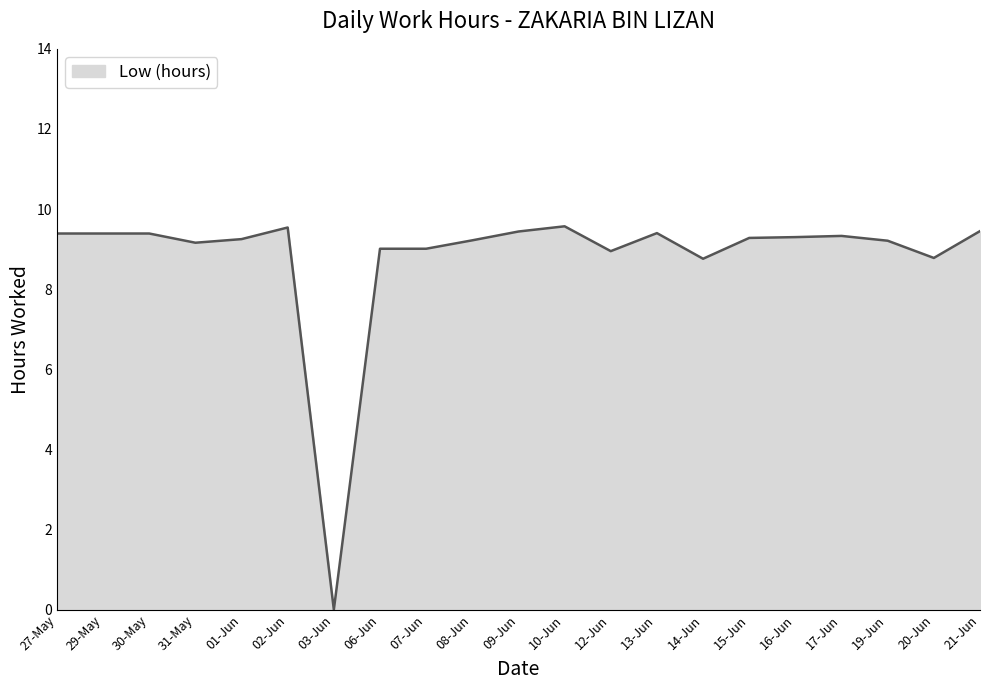

Where does the data first go above 9?

27-May